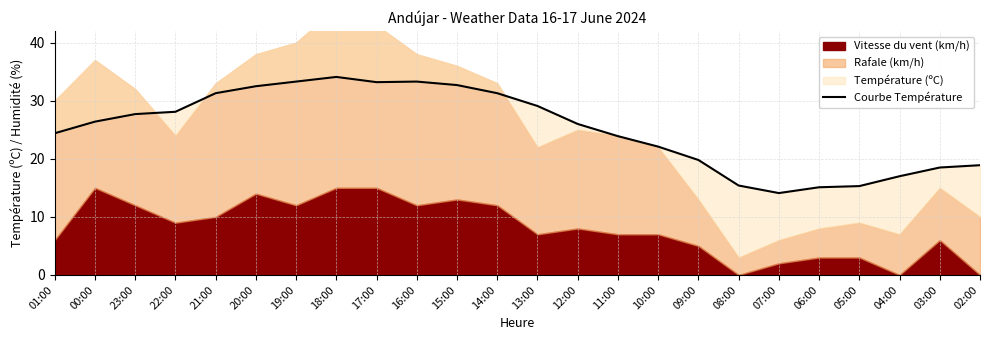

What is the value of the 1st point from the left?

24.4